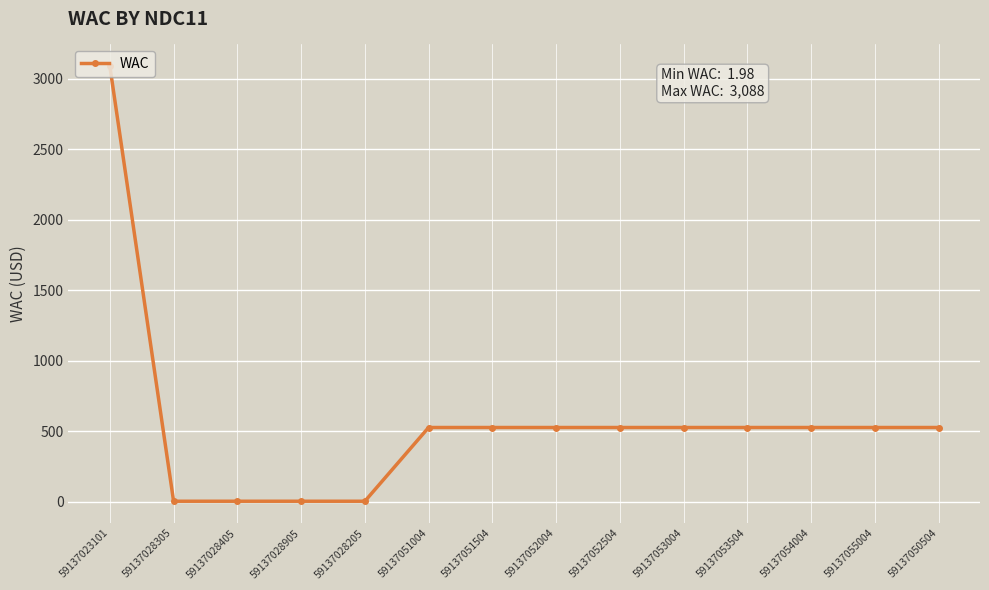

Approximately how many times larger is the value at 59137052504 compared to 59137054004?

1.0